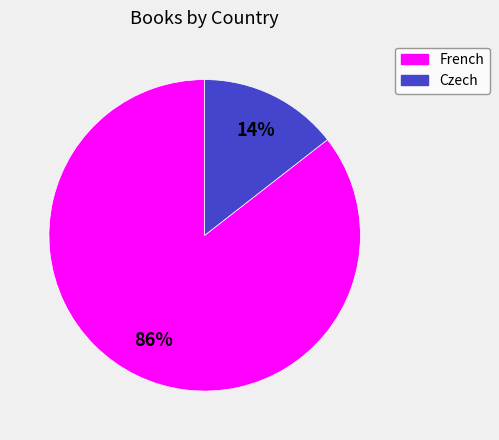

The Czech slice represents 25% of the pie. True or false?

False